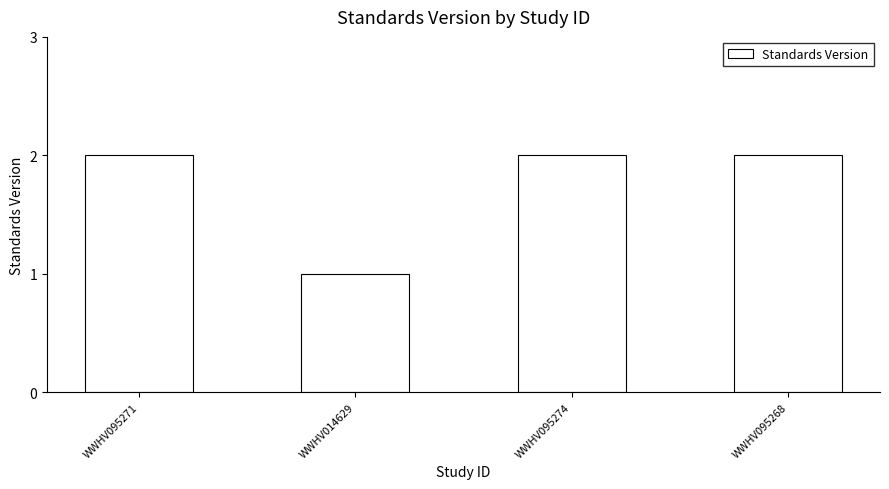

What is the value of the 3rd bar from the left?

2